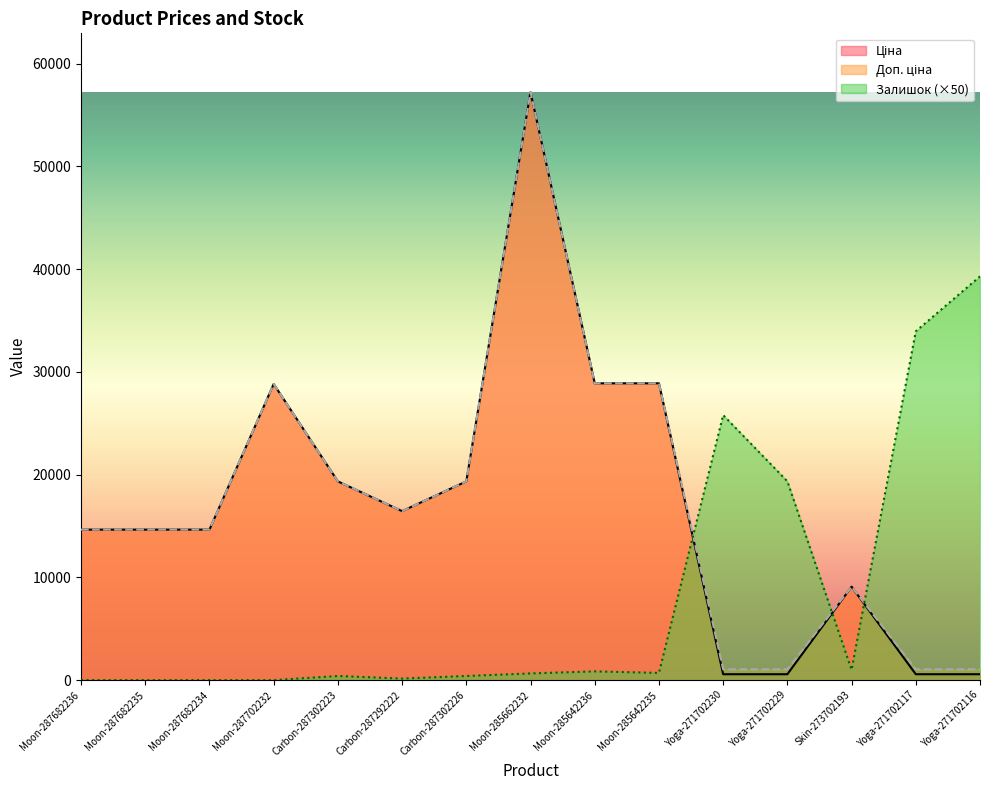

What is the label of the 5th point from the left?

Carbon-287302223